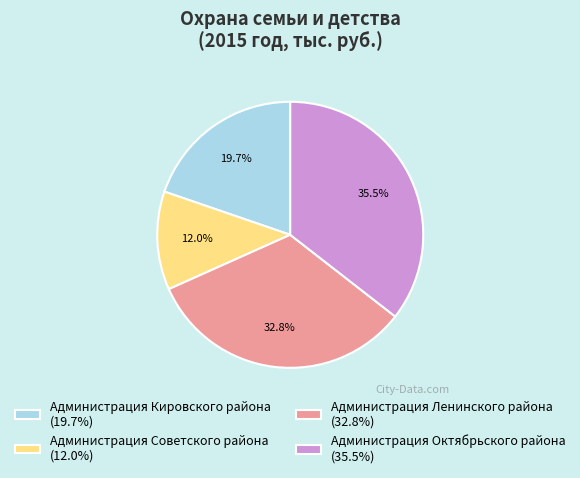

Which has a higher value, Администрация Кировского района (19.7%) or Администрация Октябрьского района (35.5%)?

Администрация Октябрьского района (35.5%)